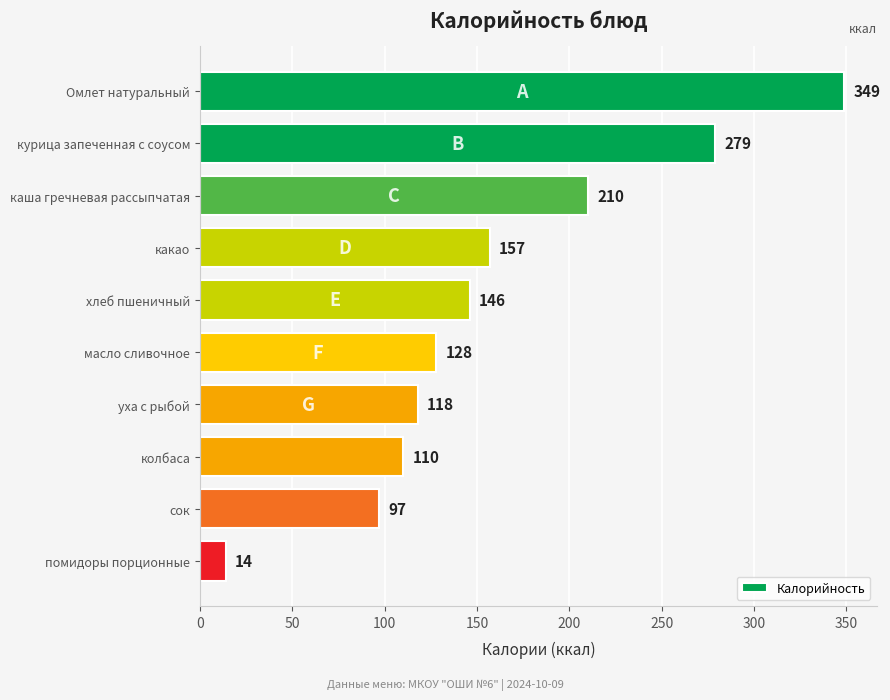

Reading bottom to top, transcribe all the data shown in this chart.

помидоры порционные=14	сок=97	колбаса=110	уха с рыбой=118	масло сливочное=128	хлеб пшеничный=146	какао=157	каша гречневая рассыпчатая=210	курица запеченная с соусом=279	Омлет натуральный=349